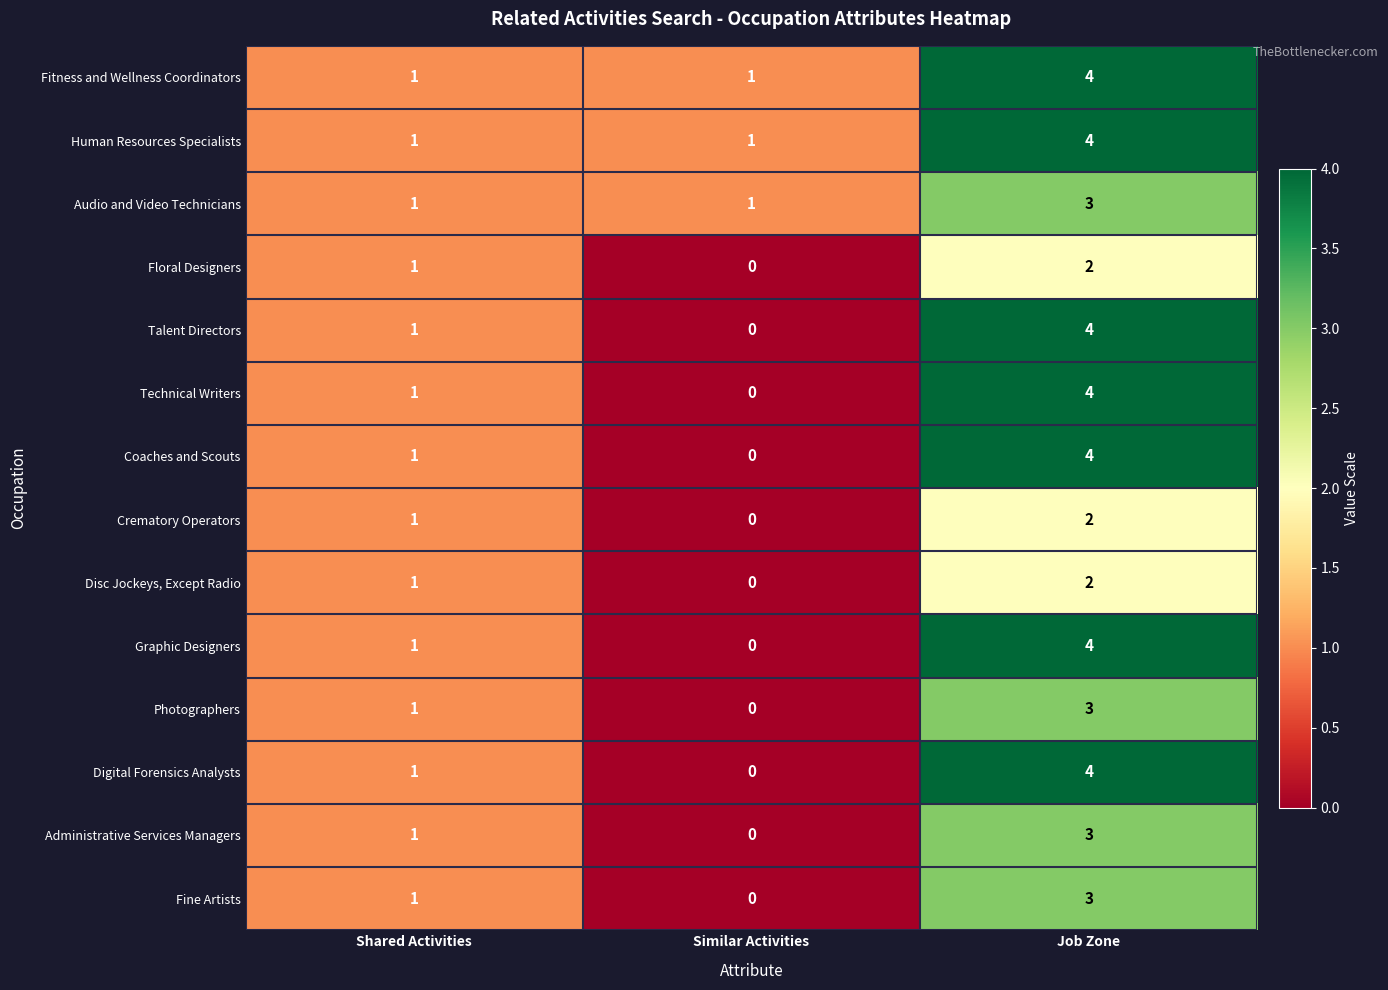

List the labels in order of Graphic Designers value, smallest first.

Similar Activities, Shared Activities, Job Zone